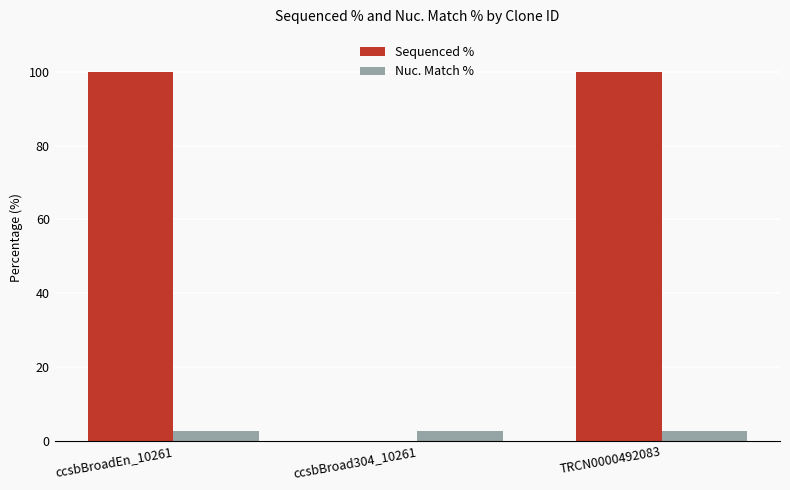

What is the maximum value shown in the chart?

100.0